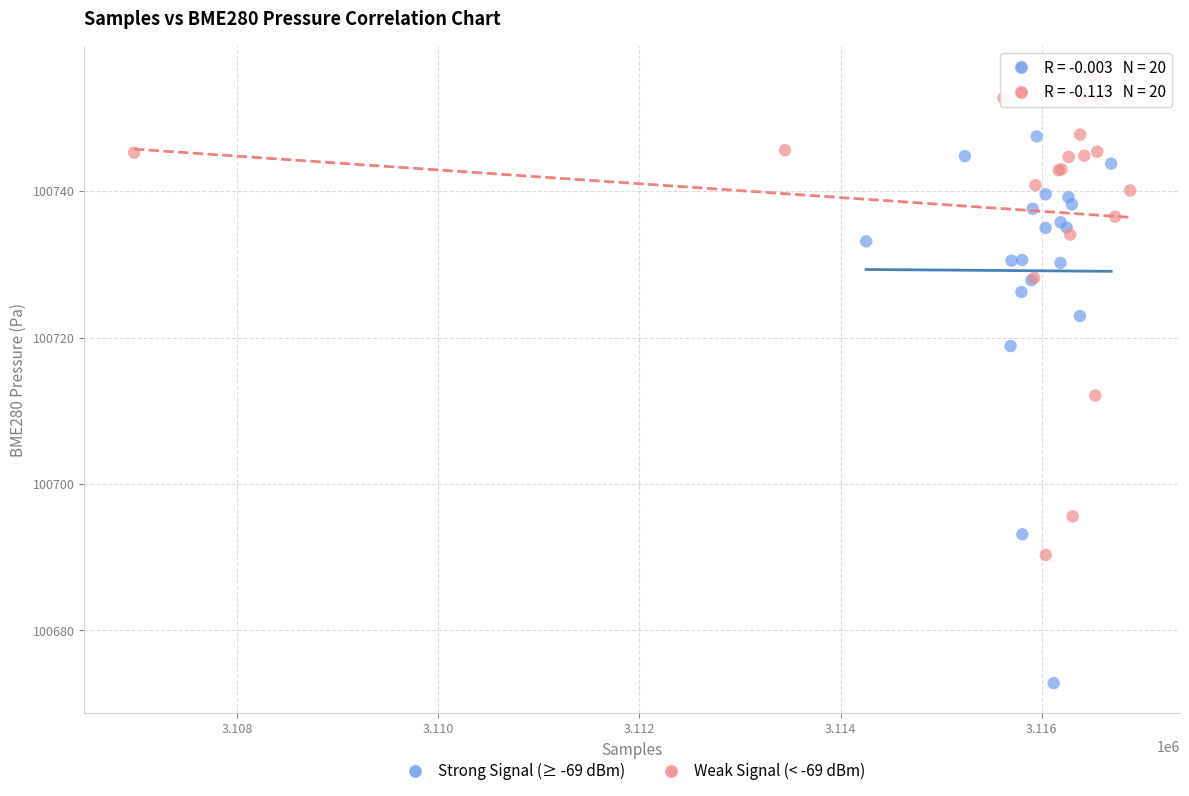

What are all the series names shown in the legend?

Strong Signal (≥ -69 dBm), Weak Signal (< -69 dBm)